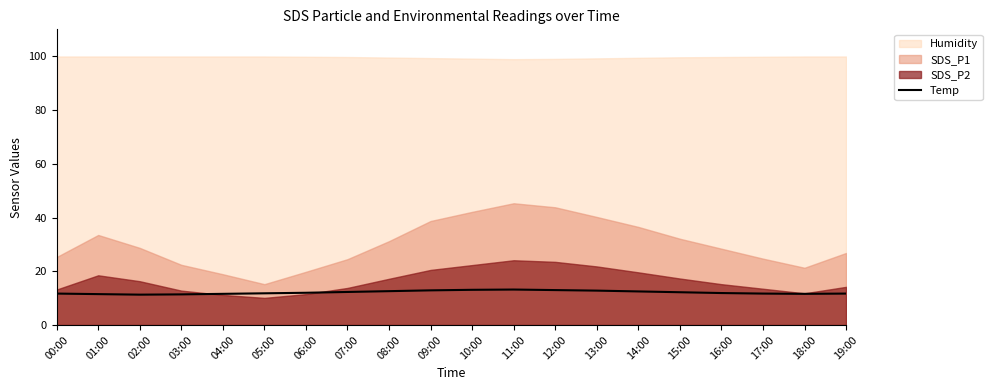

What is the change in value from 02:00 to 15:00?

+0.9